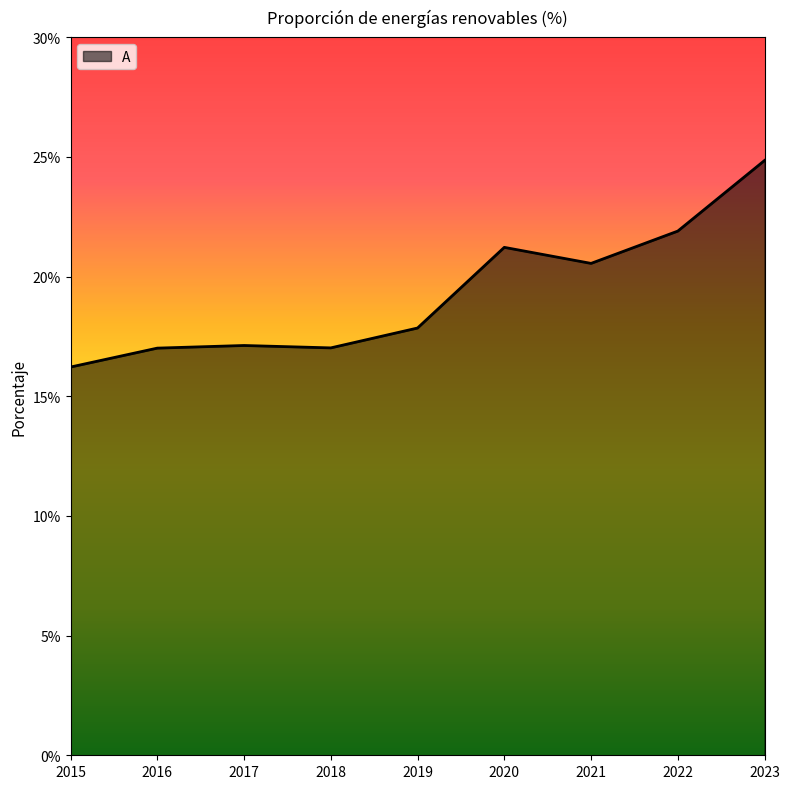

What is the difference between the maximum and minimum values?

8.6